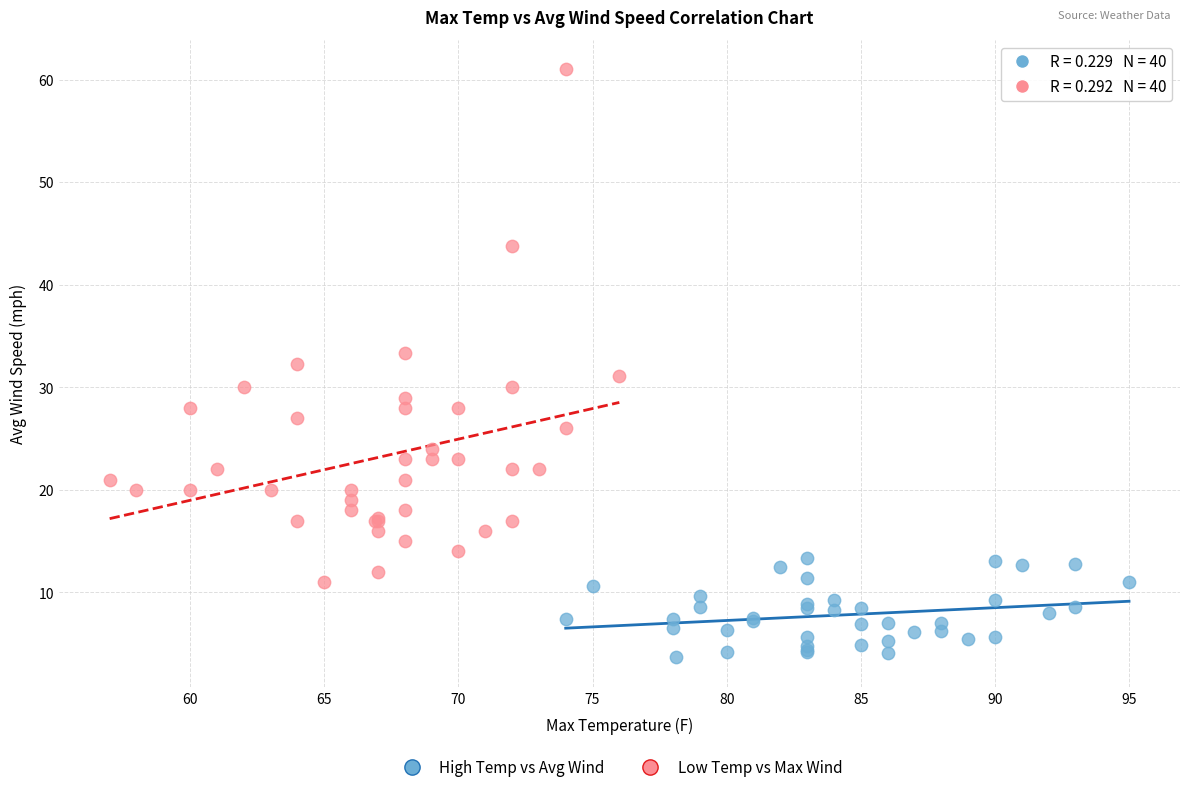

Which series reaches the maximum Y coordinate?

Low Temp vs Max Wind